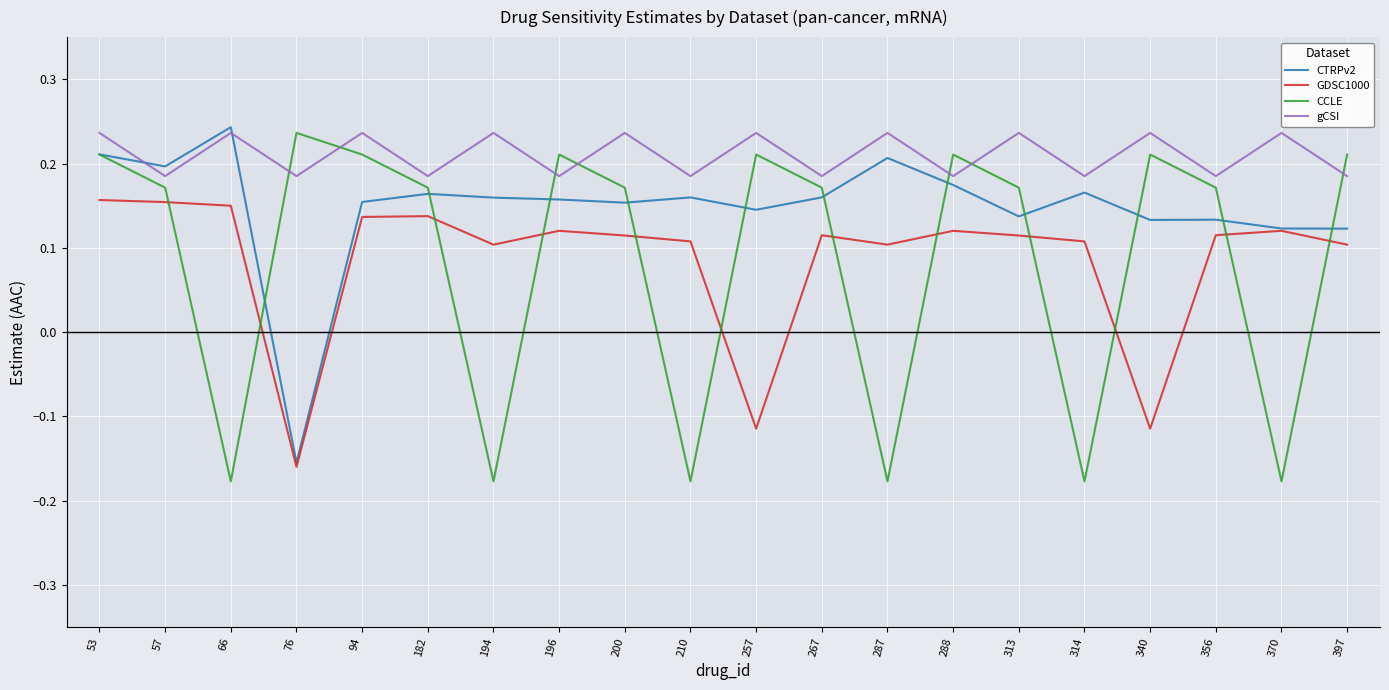

True or false: GDSC1000 has more than 0 interior local peaks.

True